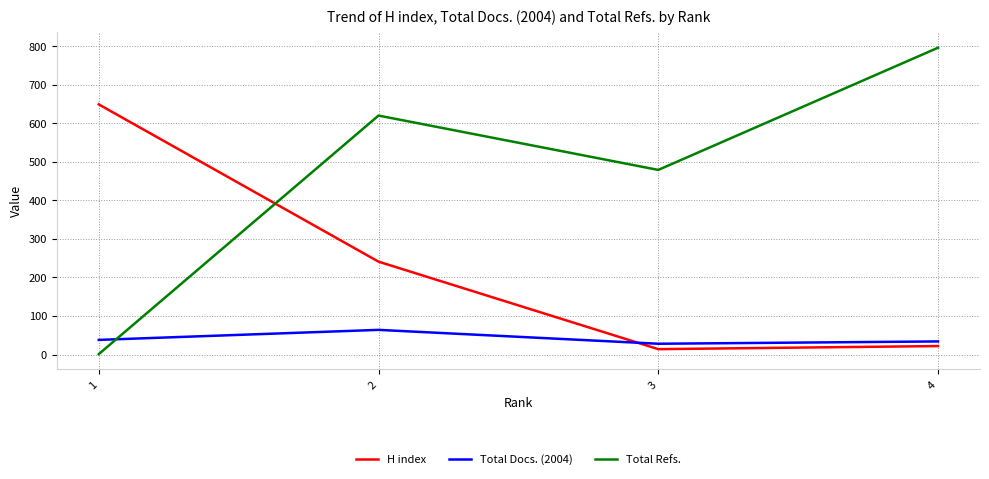

What is the difference between the maximum and minimum values in the Total Docs. (2004) series?

36